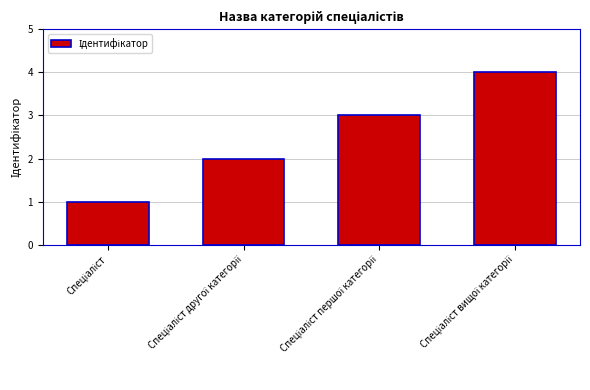

What is the difference between the maximum and minimum values?

3